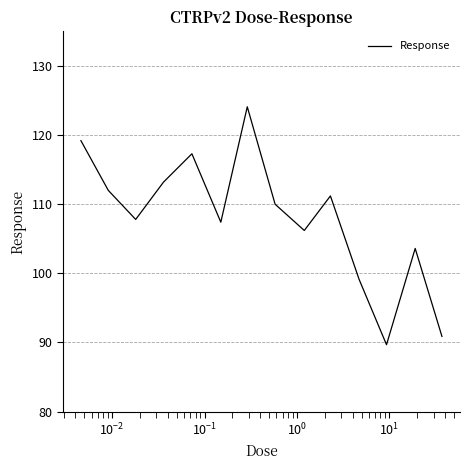

What is the difference between the maximum and minimum values?

34.4